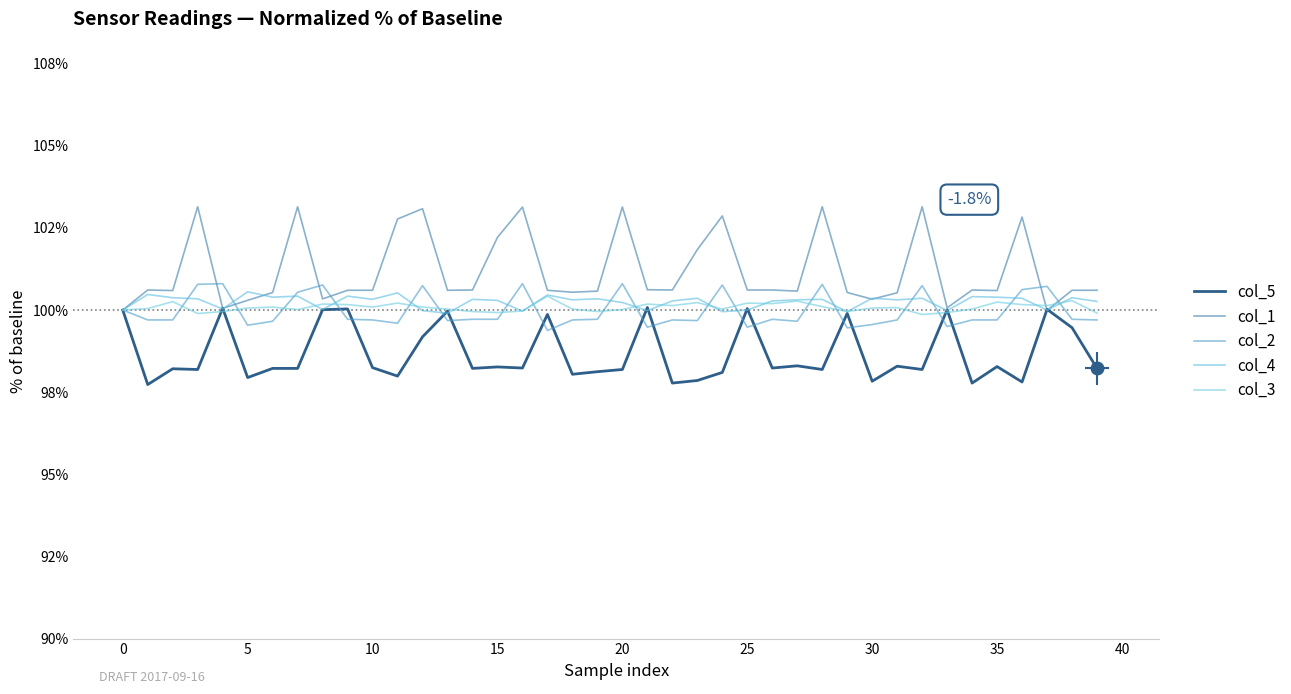

Which series has the largest range (max minus min)?

col_1